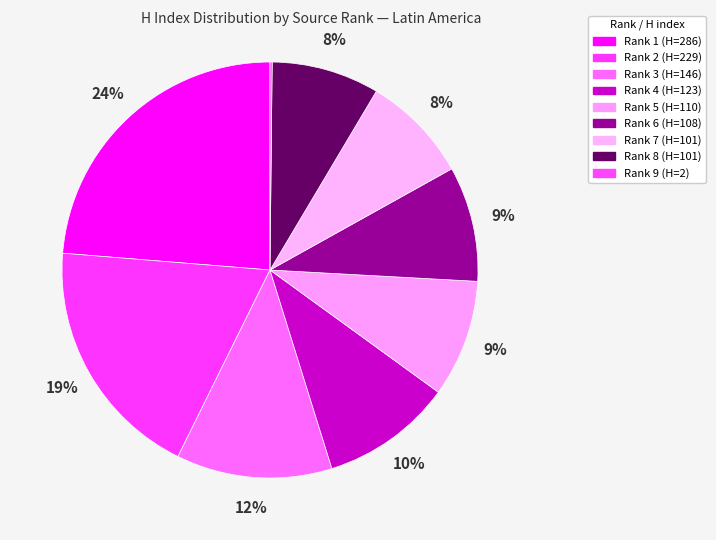

The Rank 3 slice represents 25% of the pie. True or false?

False